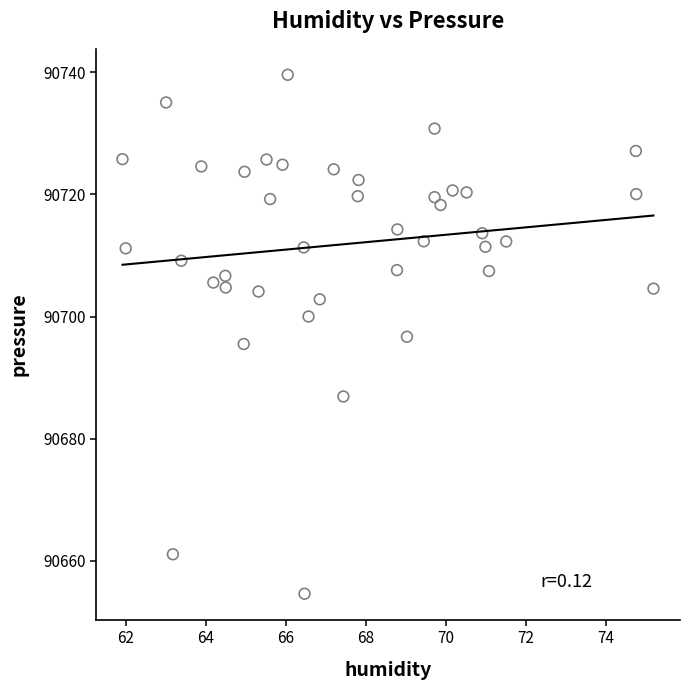

What is the range of X values (max minus min)?

13.3